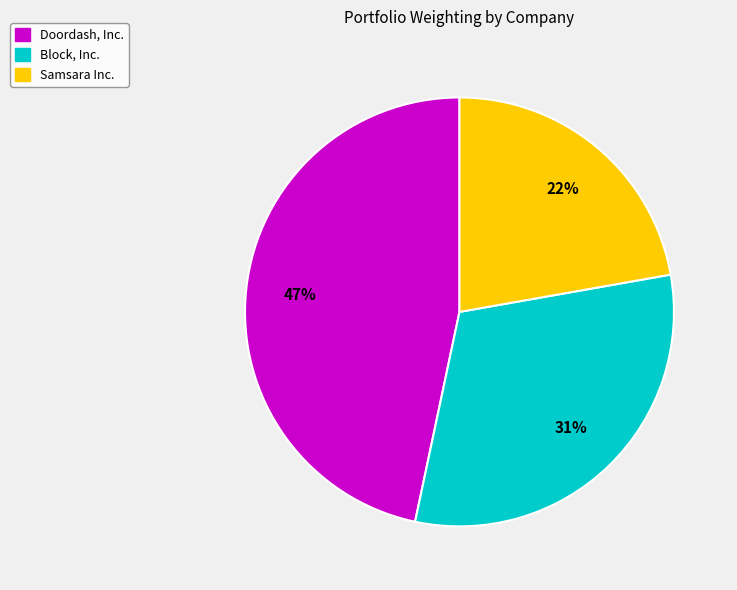

Combined, do Samsara Inc. and Block, Inc. account for over 50%?

Yes